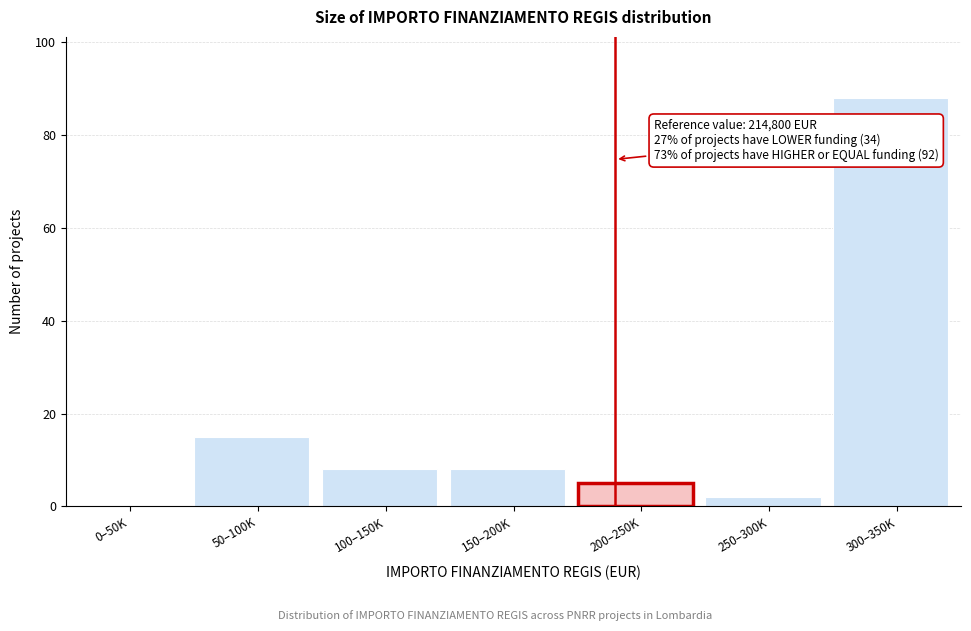

Reading left to right, transcribe all the data shown in this chart.

0–50K=0	50–100K=15	100–150K=8	150–200K=8	200–250K=5	250–300K=2	300–350K=88